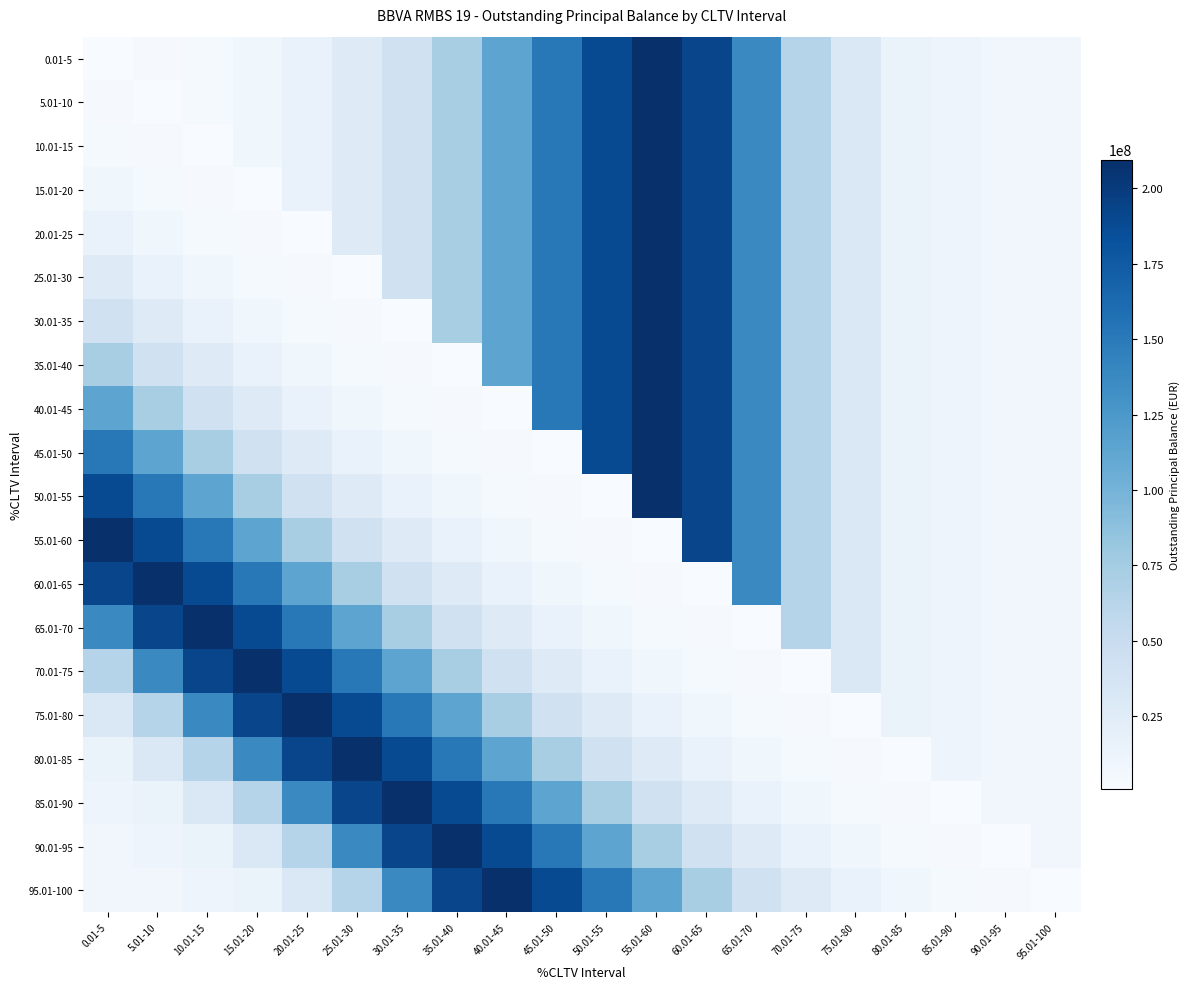

How many categories are shown in the chart?

20